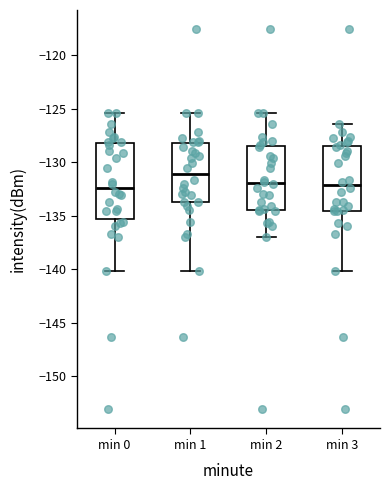

Where does the median line of the box for min 2 sit on the y-axis? The values are not printed on the chart, so give them approximately, as read against the axis.

-132.0